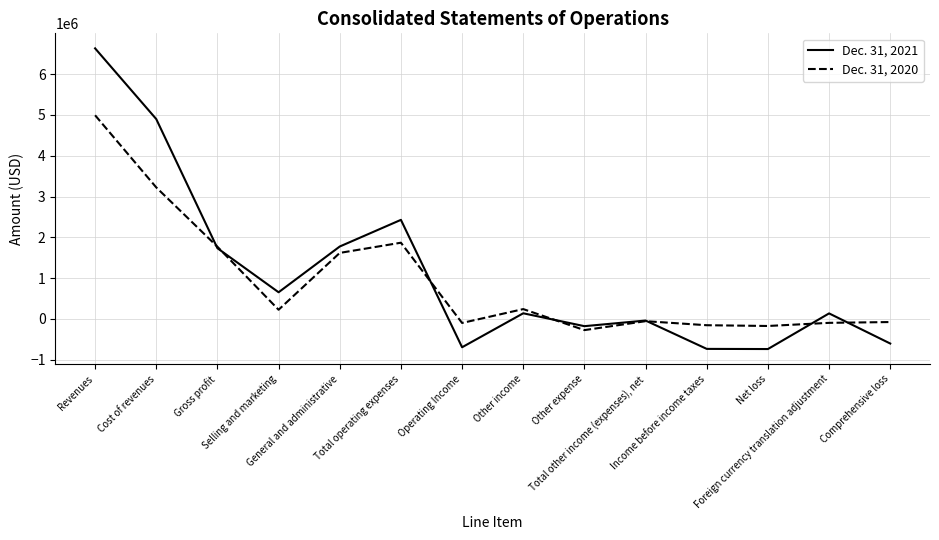

Rank the series by their maximum value, from highest to lowest.

Dec. 31, 2021, Dec. 31, 2020